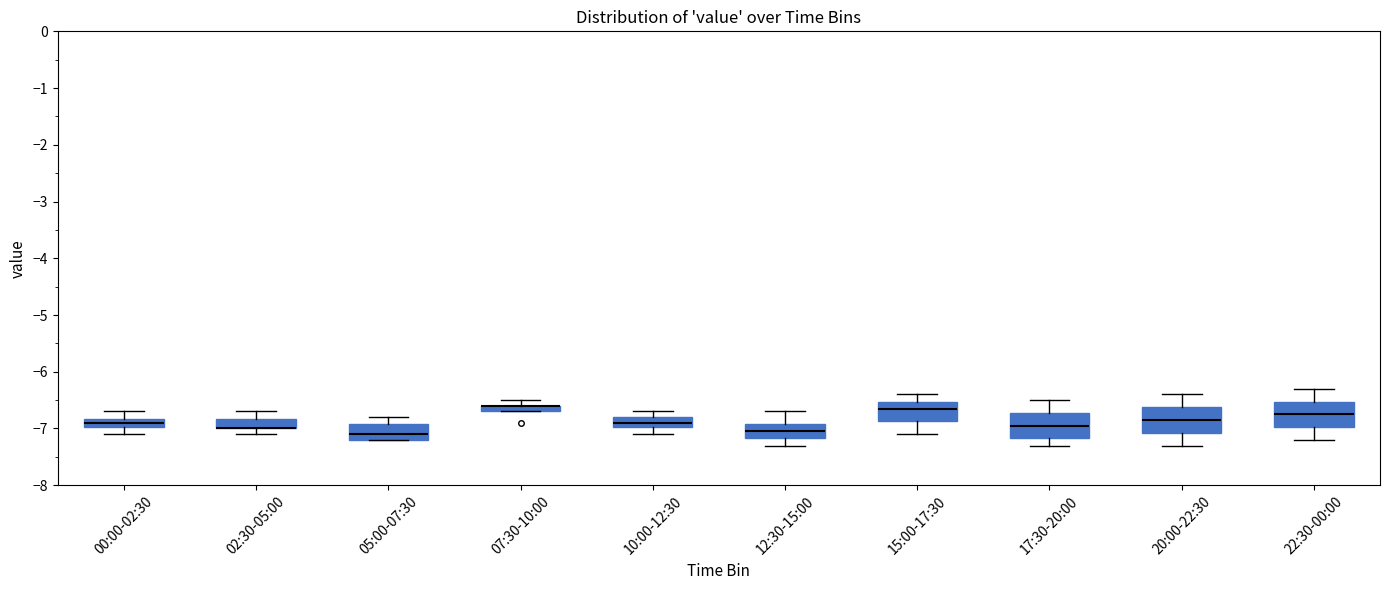

Where is the lower edge of the box for 22:30-00:00 on the y-axis? The values are not printed on the chart, so give them approximately, as read against the axis.

-7.0